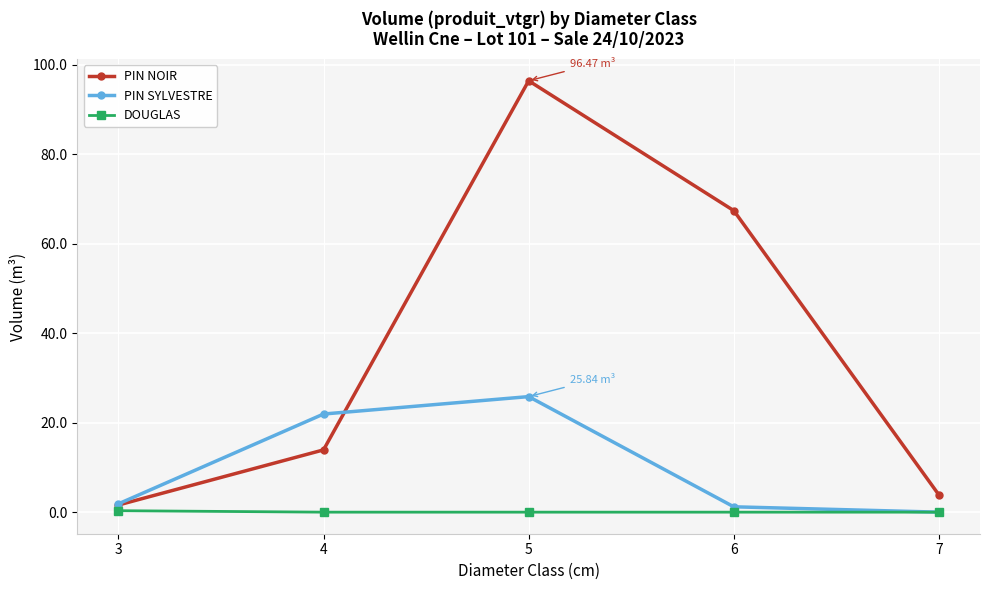

True or false: PIN SYLVESTRE has more than 2 interior local peaks.

False